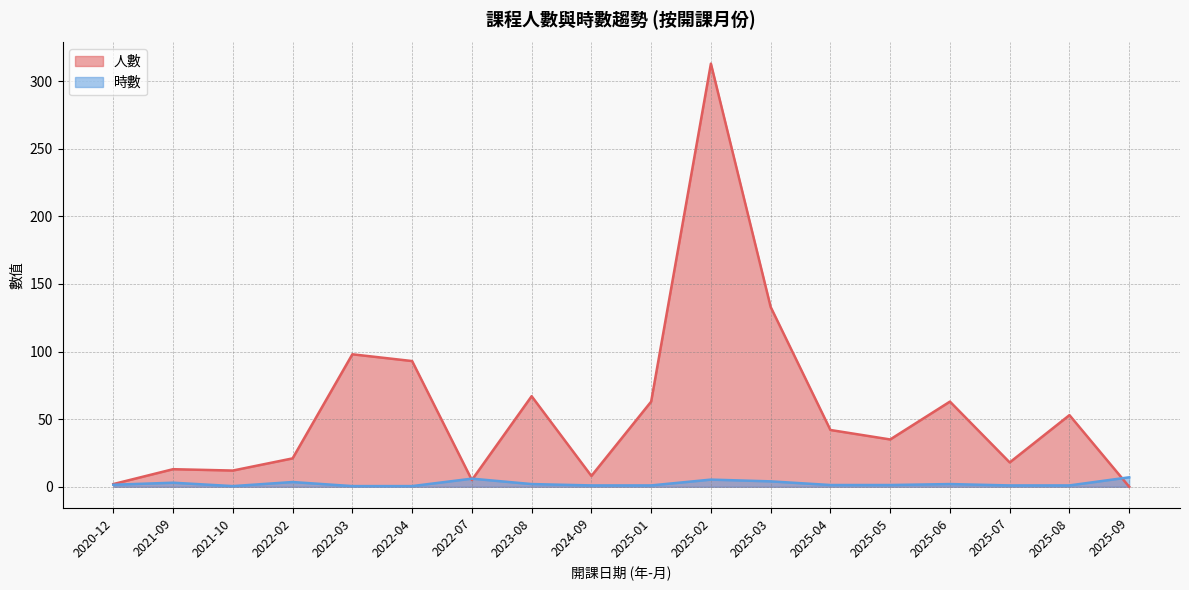

How many values in 人數 are above zero?

17